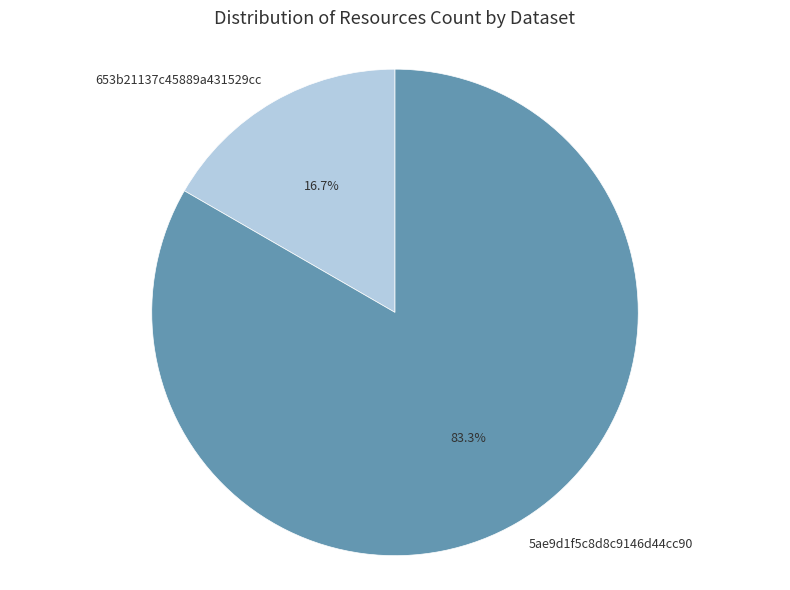

The 653b21137c45889a431529cc slice represents 17% of the pie. True or false?

True